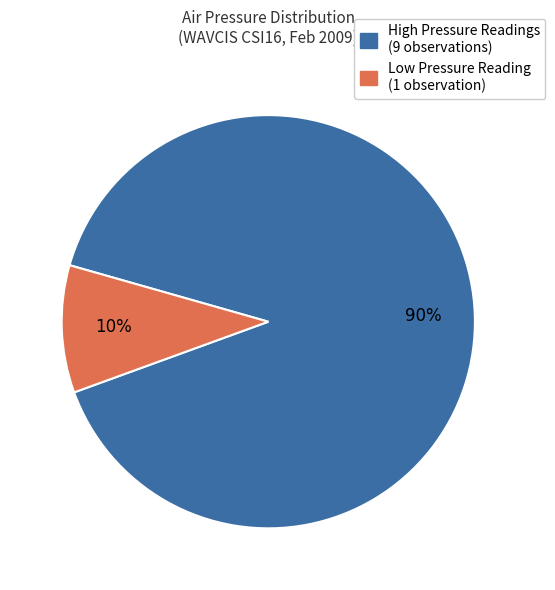

Is there a majority slice in this chart?

Yes